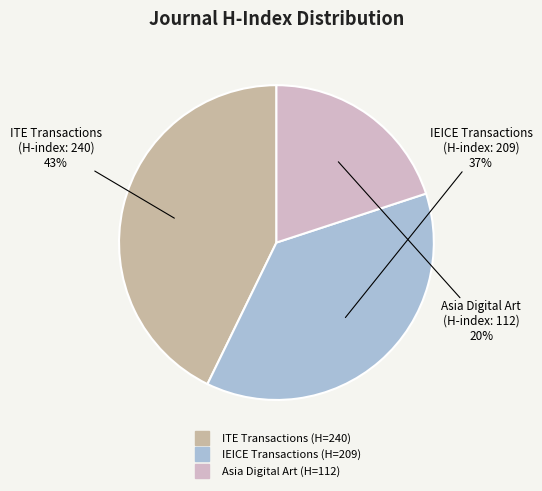

How many slices are in this pie chart?

3